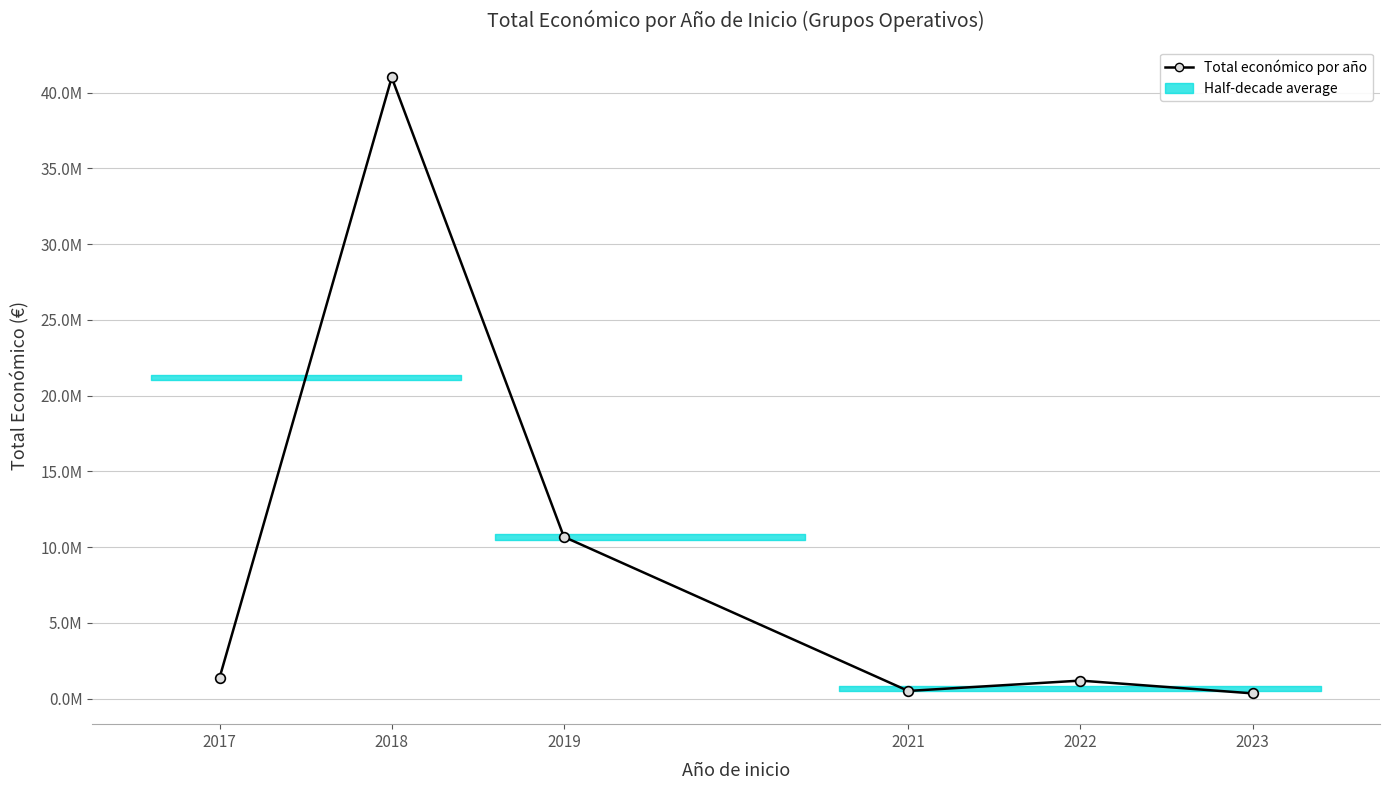

Rank the categories by value from lowest to highest.

2023, 2021, 2022, 2017, 2019, 2018